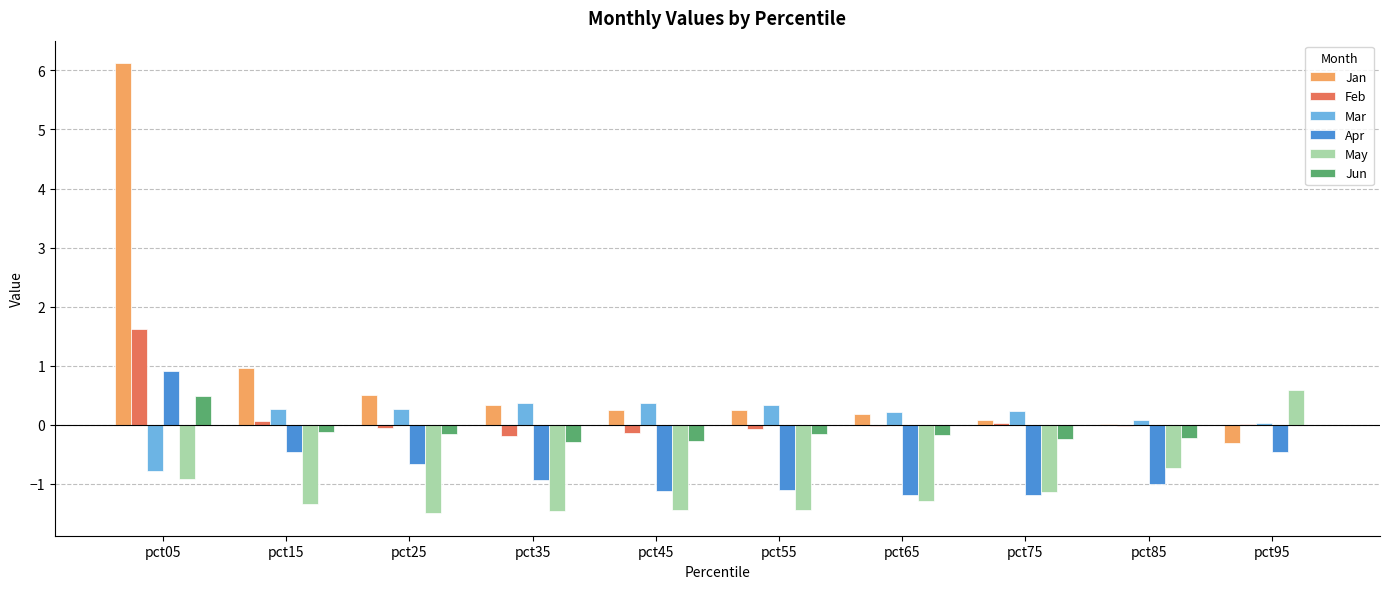

The May series shows -1.7 at pct75. True or false?

False